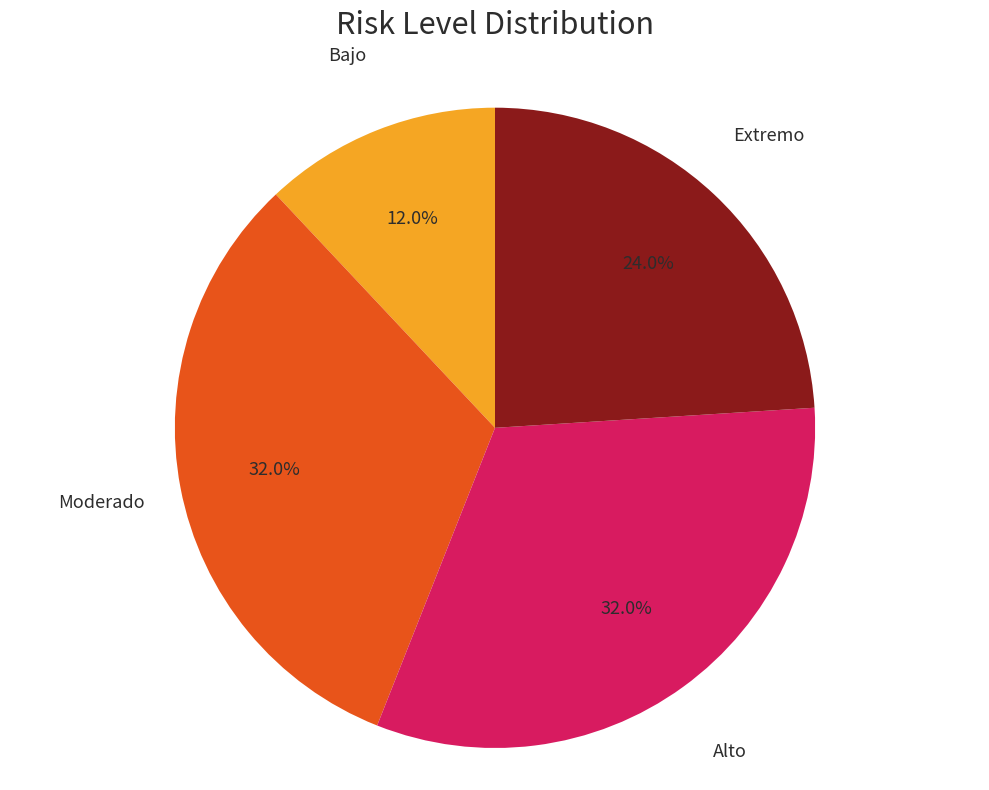

How many segments does this pie chart have?

4